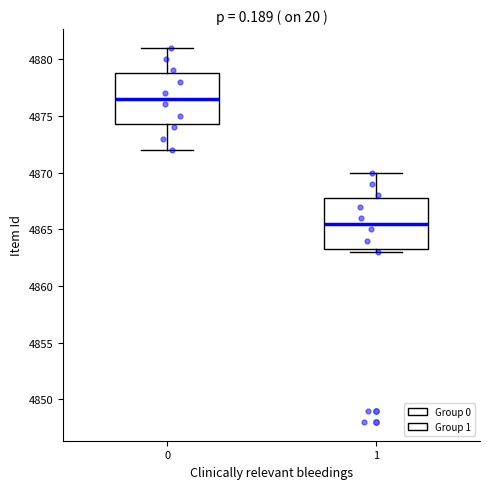

Which box has the lowest median line?

1